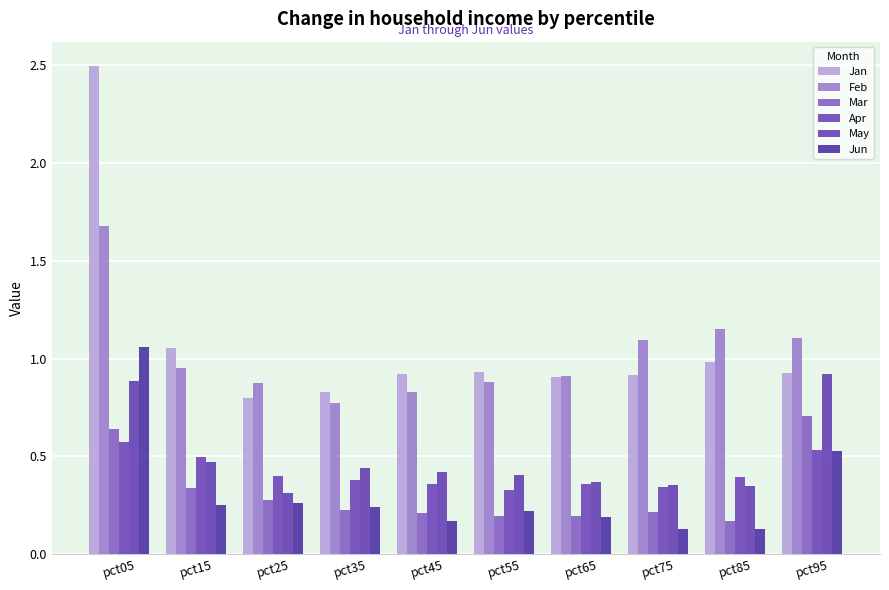

What is the value of the Apr bar at the 4th from the left?

0.4